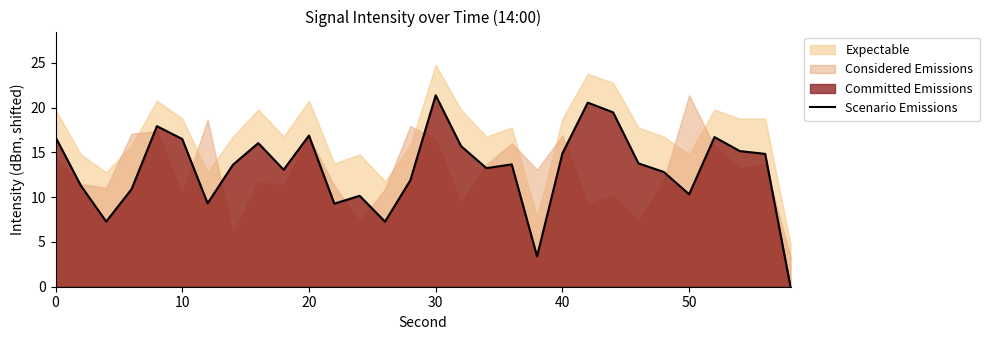

Is it true that the value at 60 is 4.5?

False